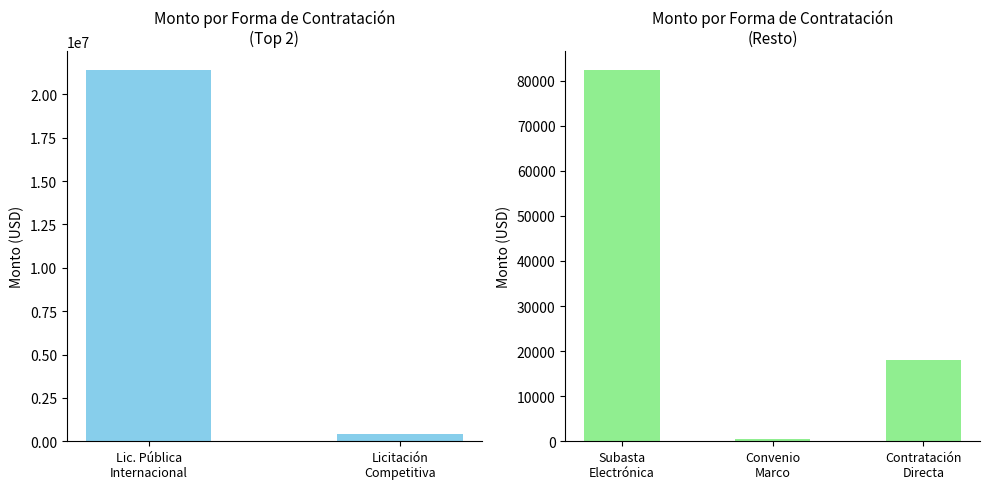

Between Subasta Electrónica and Contratación Directa, which is larger?

Subasta Electrónica